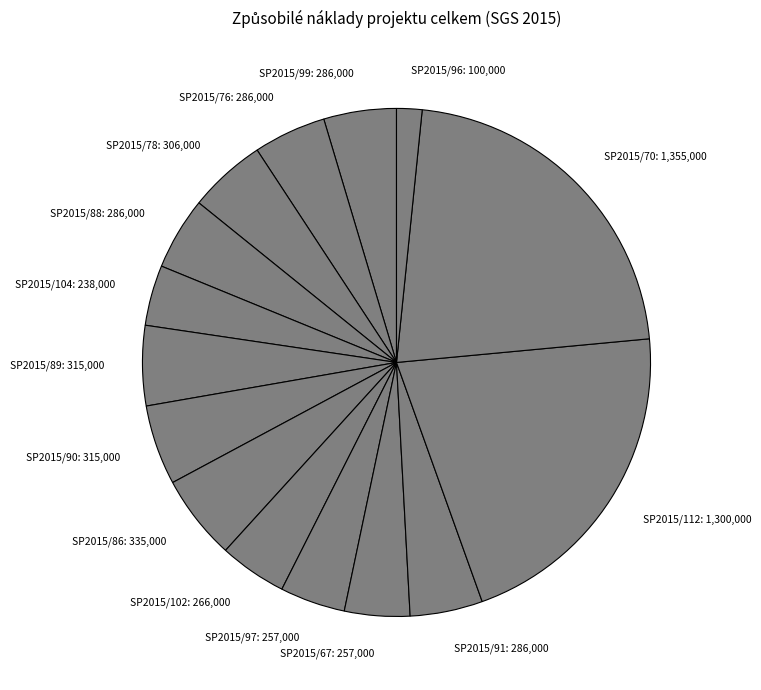

Which category has the smallest portion of the pie?

SP2015/96